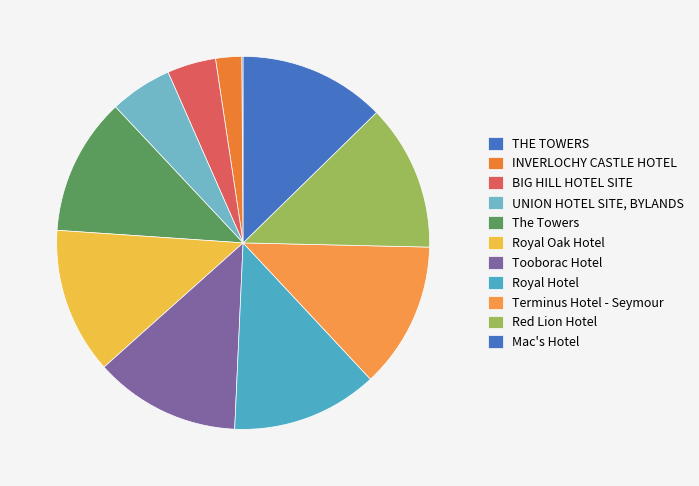

What is the total percentage of INVERLOCHY CASTLE HOTEL and THE TOWERS?

2.4%